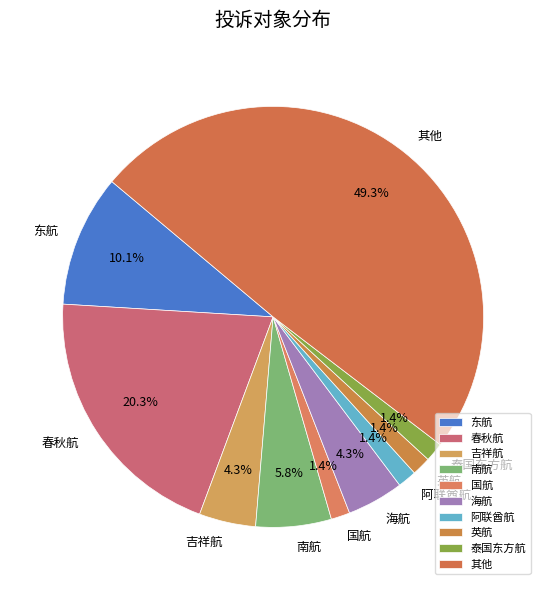

Is 春秋航 the majority of the pie?

No